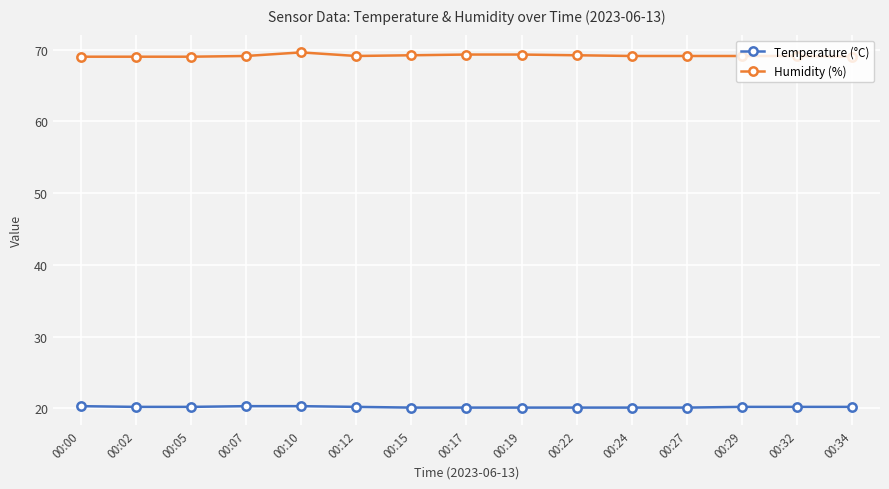

Which series has the largest range (max minus min)?

Humidity (%)